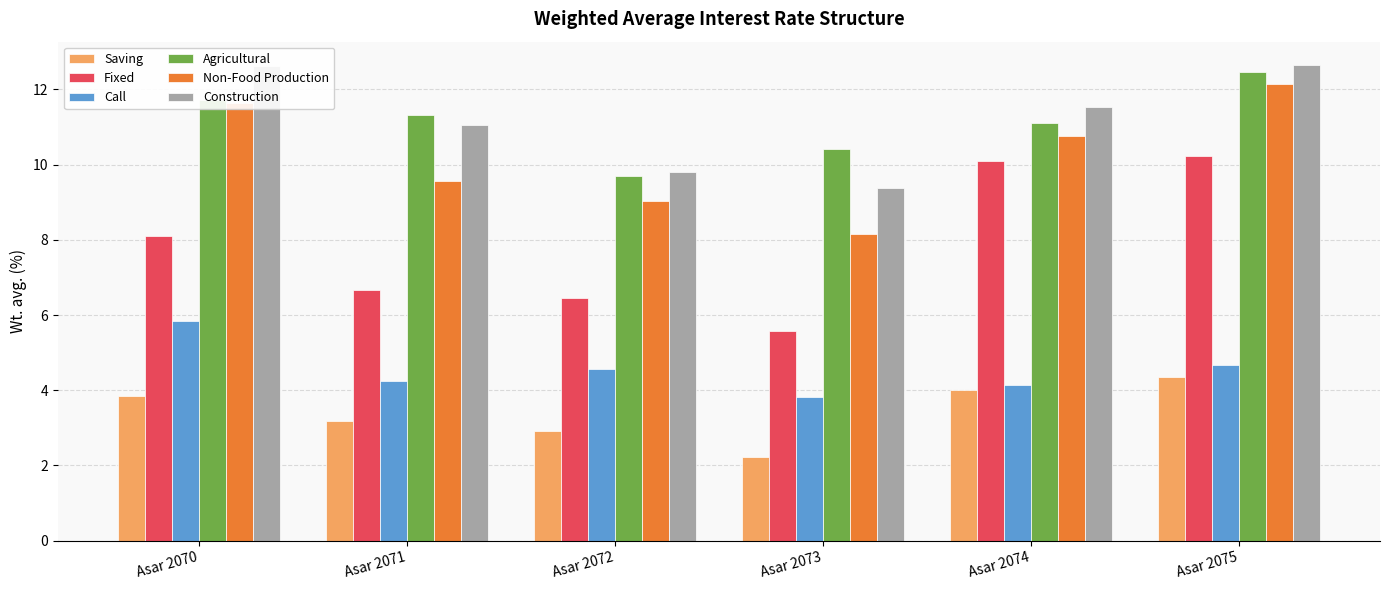

How many values in the Construction series exceed 11?

4